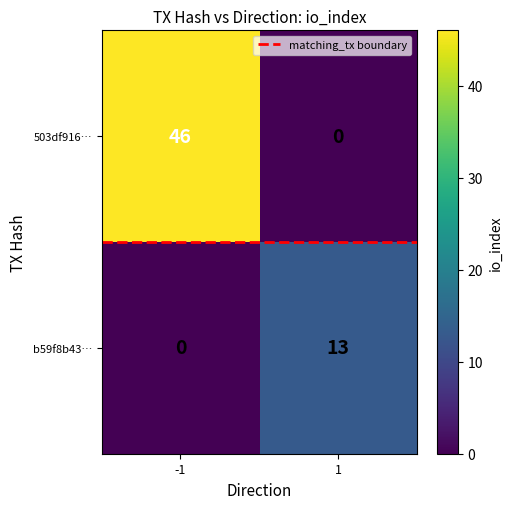

What is the greatest value displayed?

46